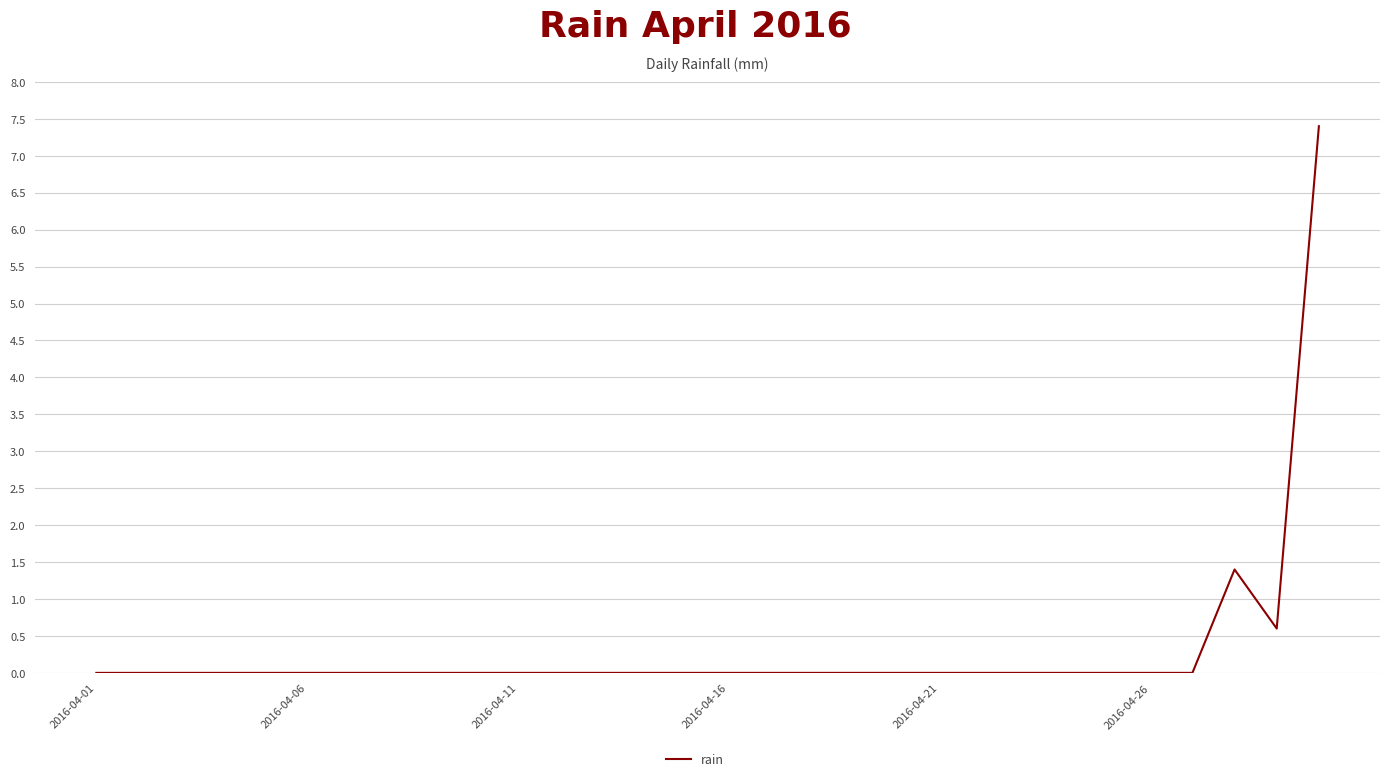

What is the maximum value shown in the chart?

7.4